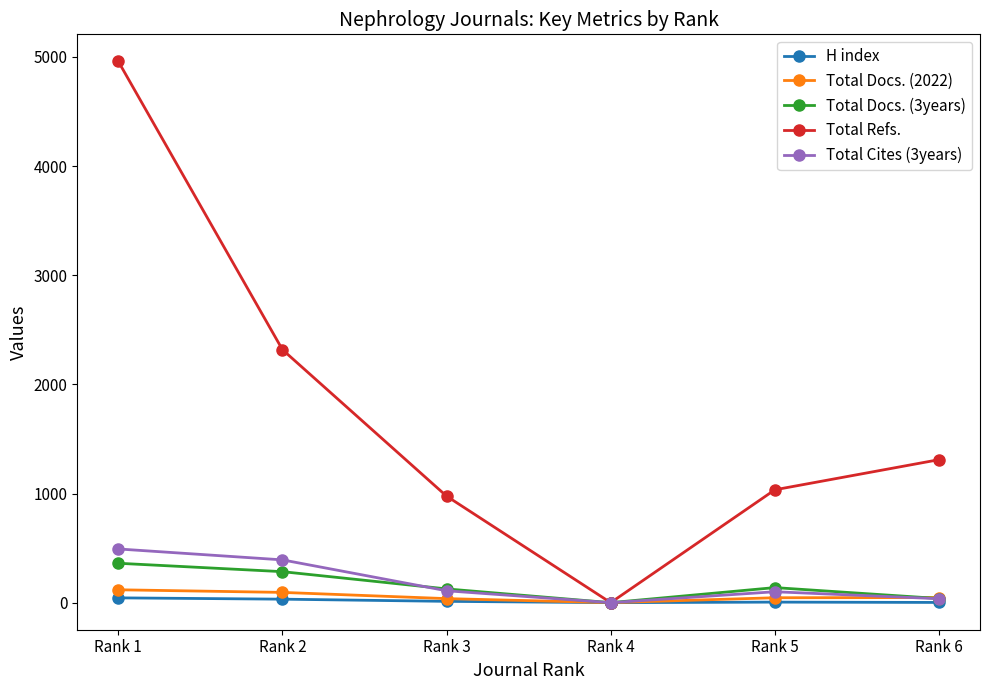

Does the chart have visible grid lines?

No